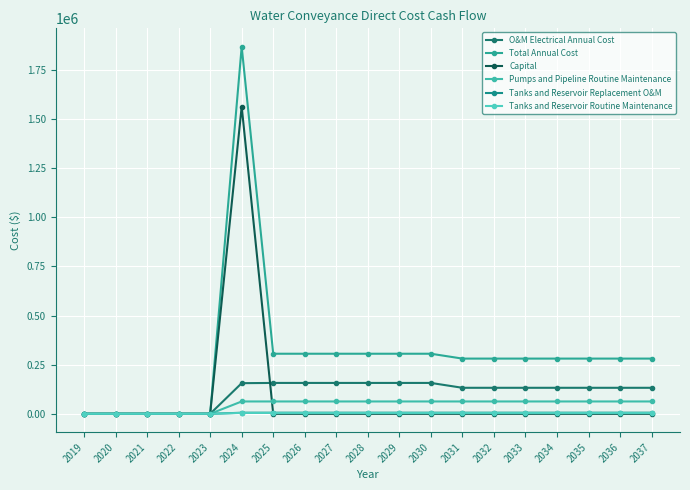

Which series changed the most between 2027 and 2030?

O&M Electrical Annual Cost